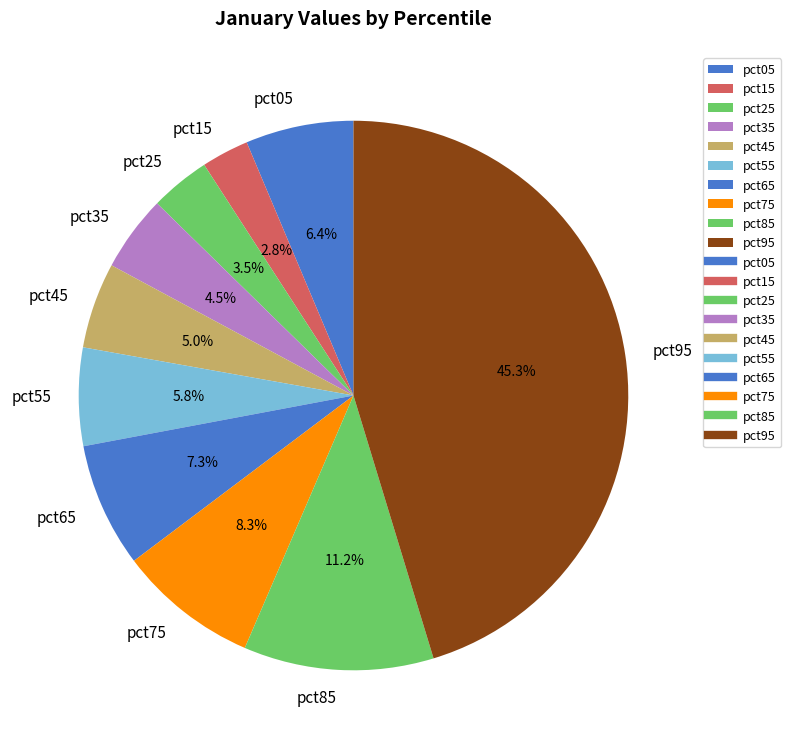

Is there any slice that represents more than half of the pie?

No